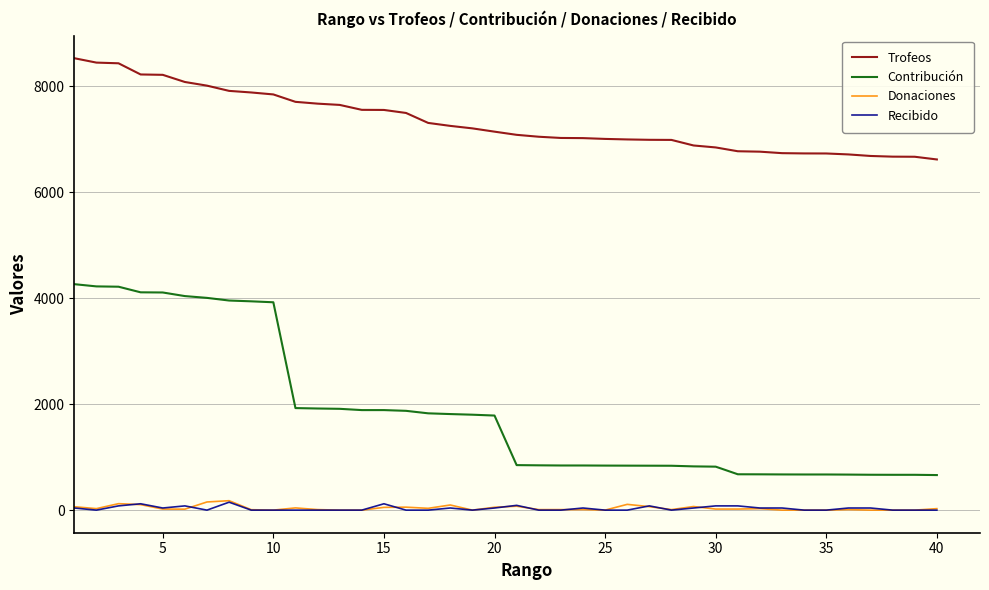

True or false: Donaciones and Trofeos intersect in this chart.

False